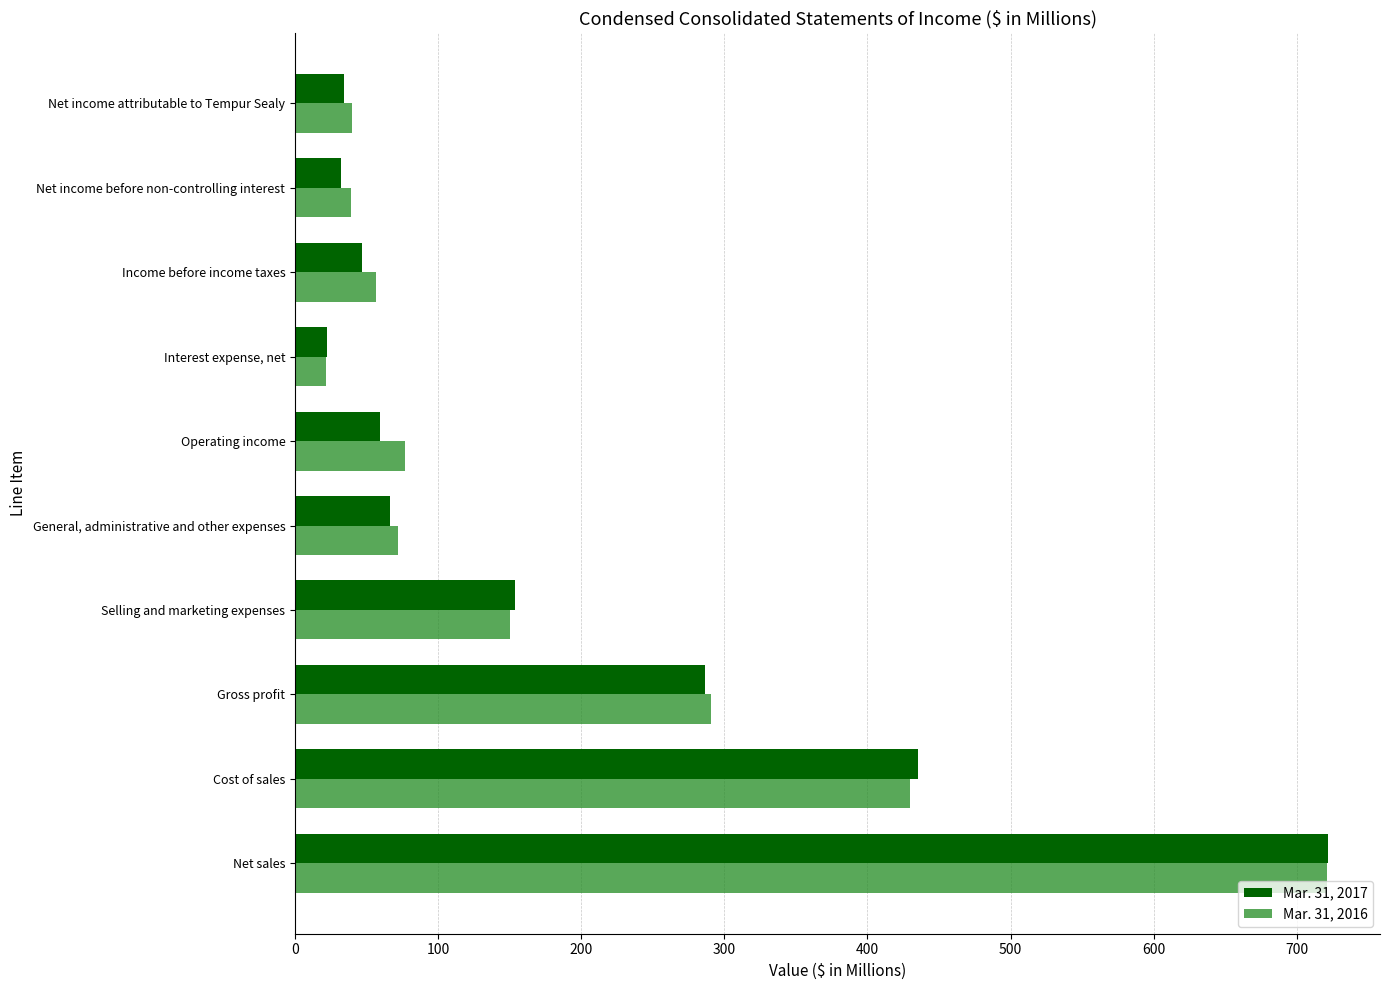

Between Cost of sales and Selling and marketing expenses, which series saw the biggest shift?

Mar. 31, 2017